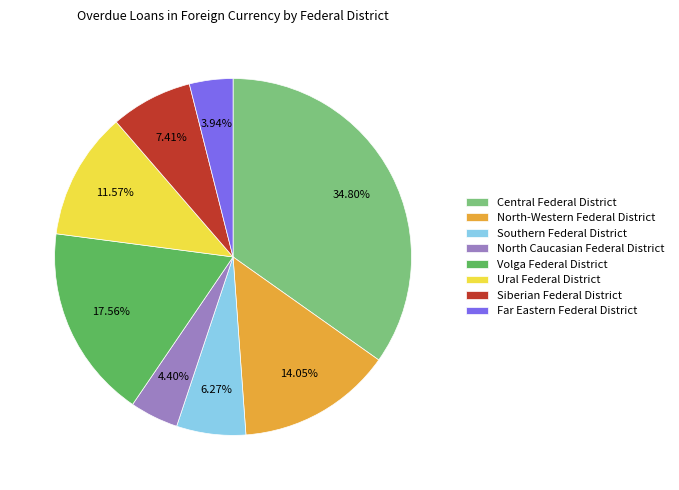

Does any single category account for the majority?

No